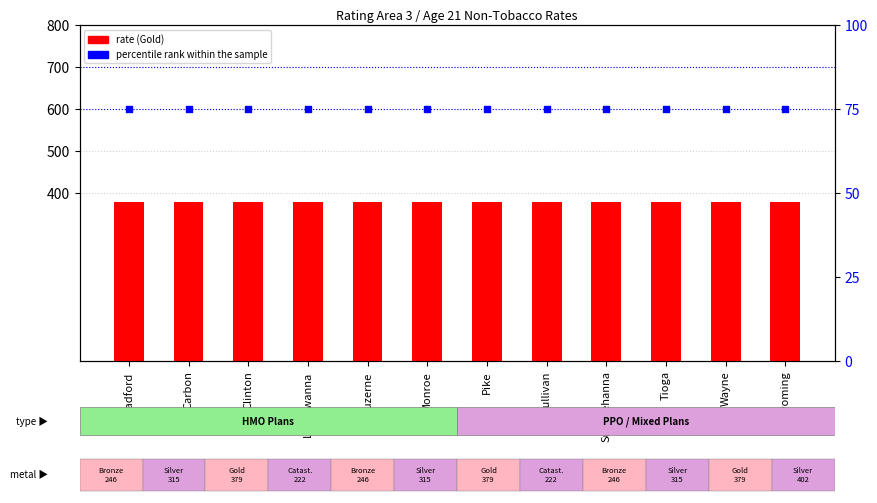

Which series reaches the maximum Y coordinate?

Gold rate